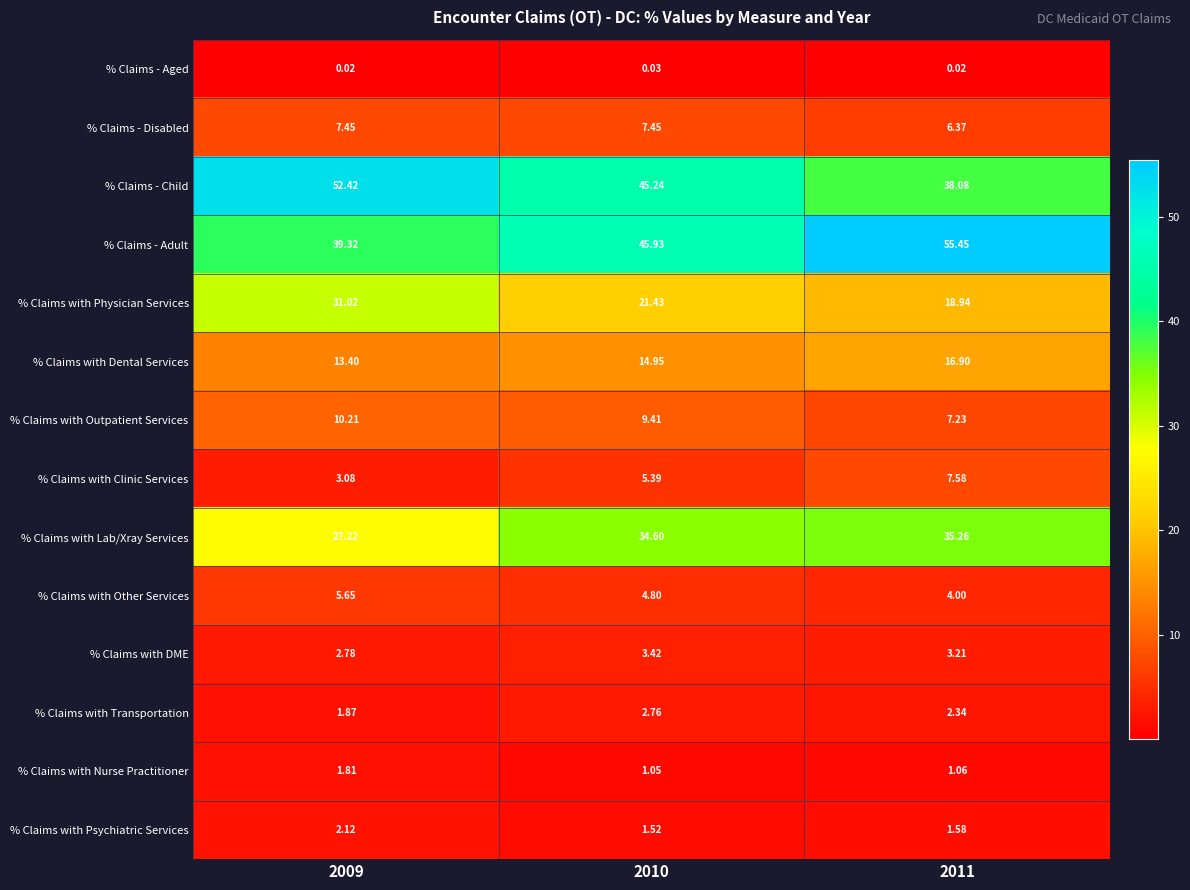

How many series are shown in this chart?

14